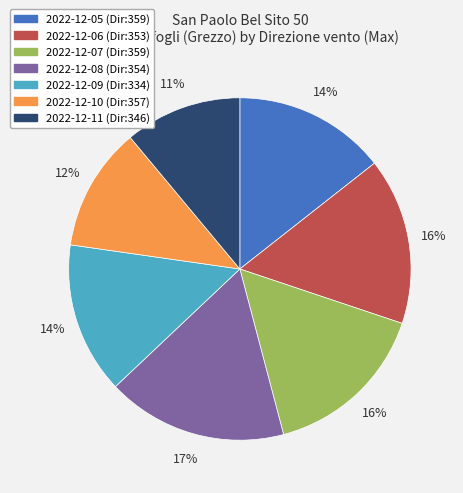

The 2022-12-07 (Dir:359) slice represents 30% of the pie. True or false?

False